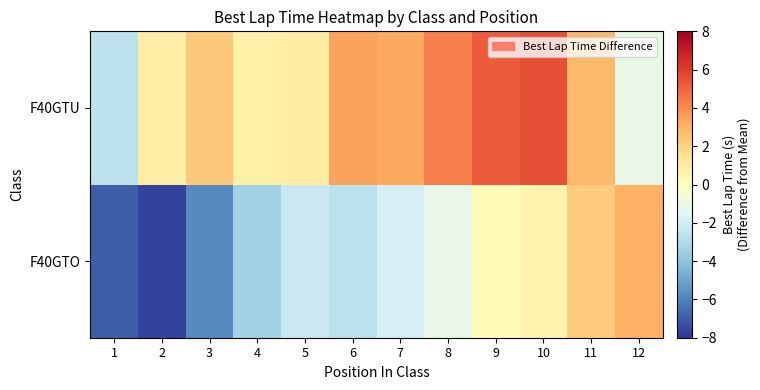

Rank the series by their average value, from highest to lowest.

F40GTU, F40GTO